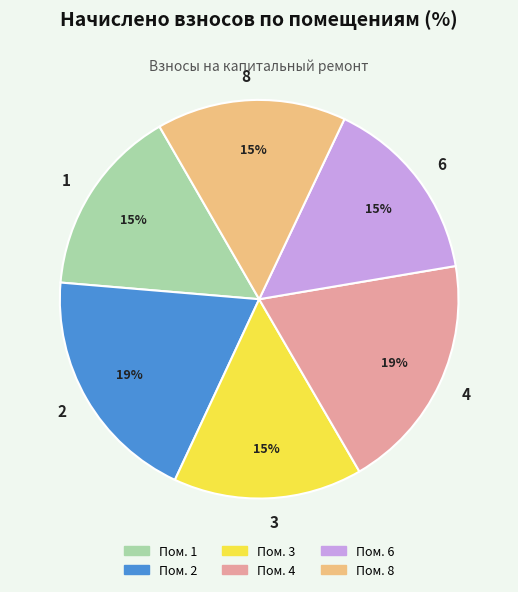

To the nearest percent, what portion does 4 represent?

19%